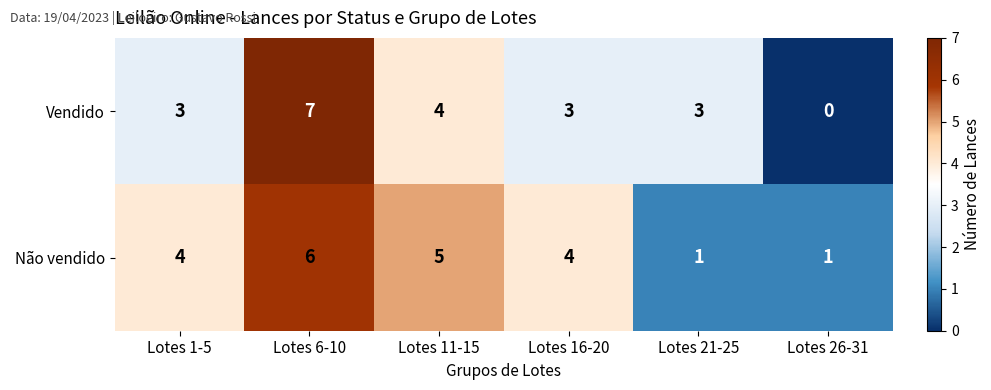

What value does the Vendido series have at Lotes 21-25?

3